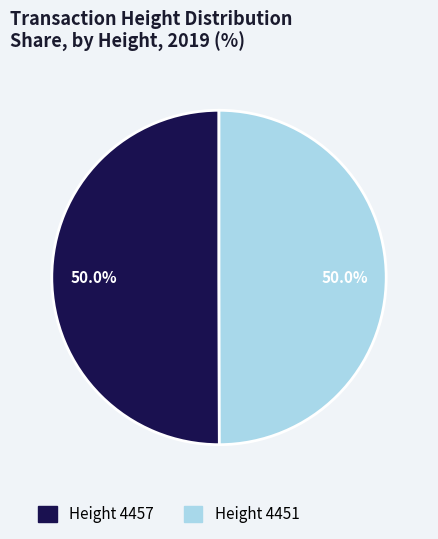

What is the largest slice in the pie chart?

4457